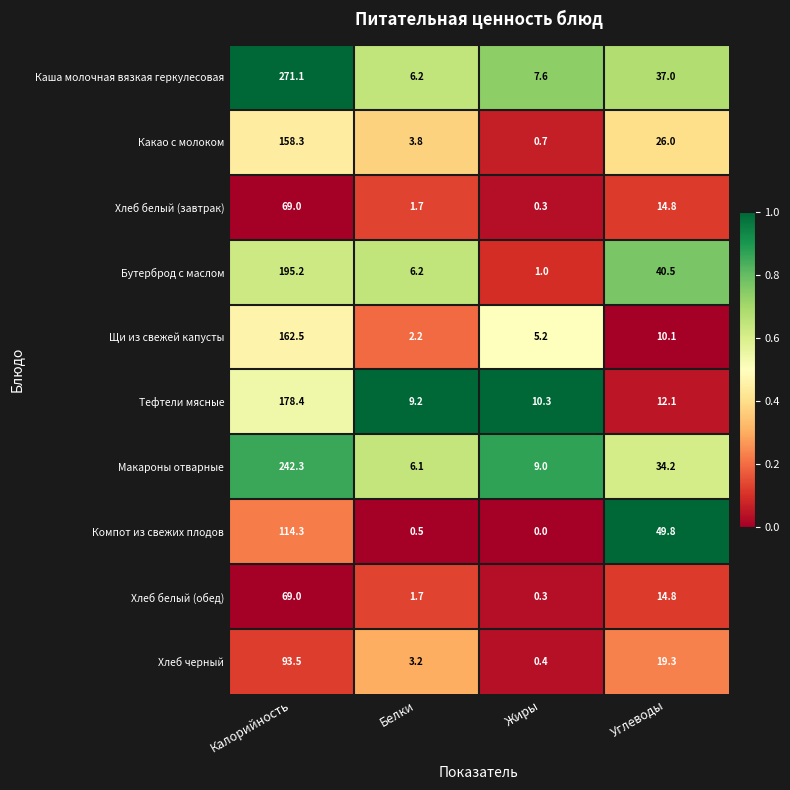

Count the number of categories in the chart.

4